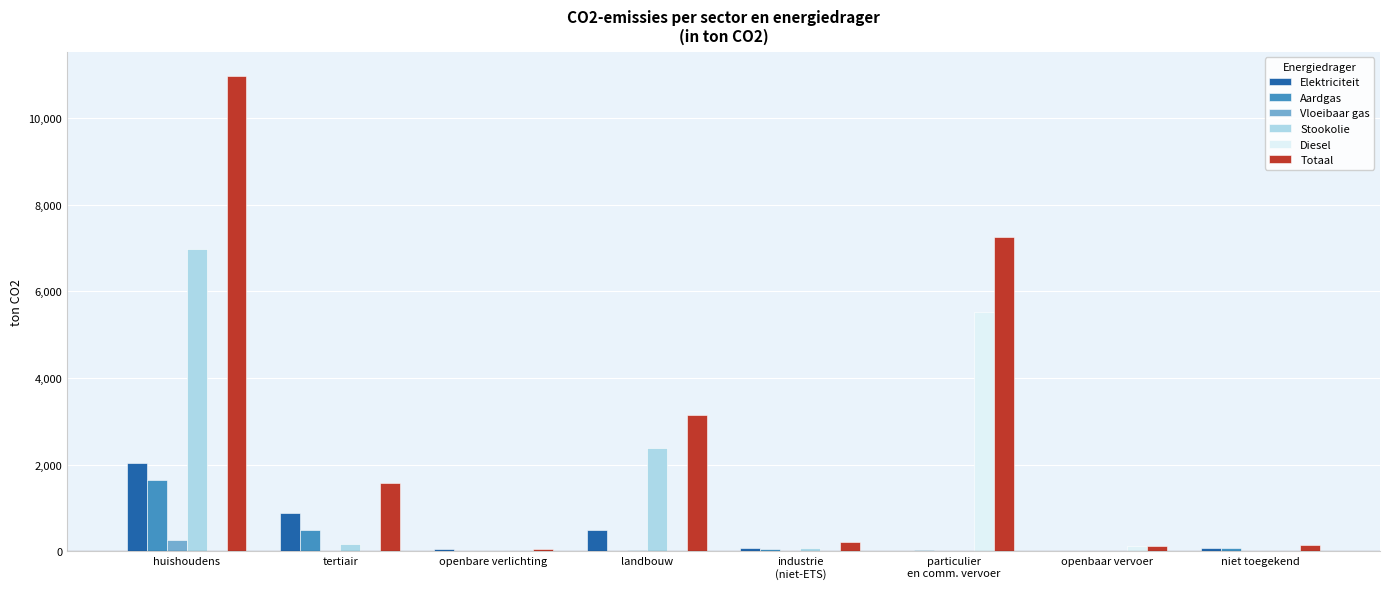

Which label corresponds to the largest value in the chart?

huishoudens